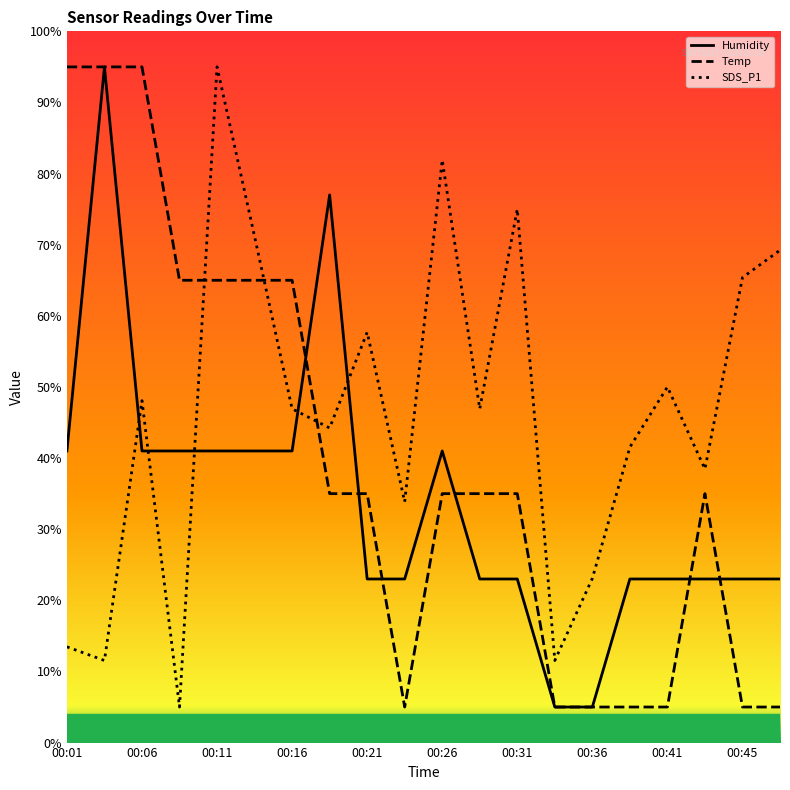

Which series has the largest total across all categories?

SDS_P1